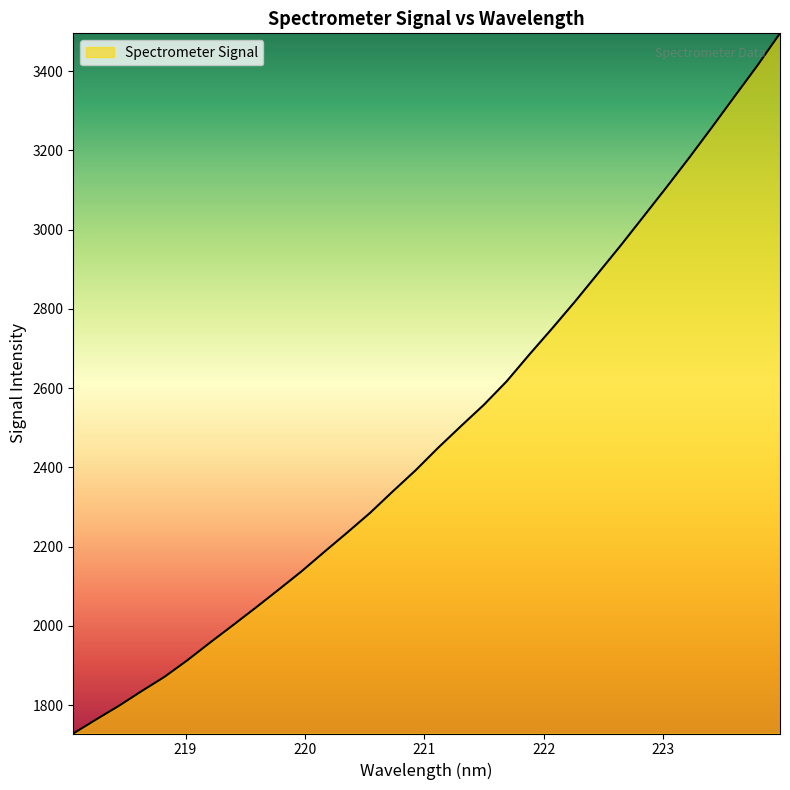

What is the difference between the maximum and minimum values?

1766.9